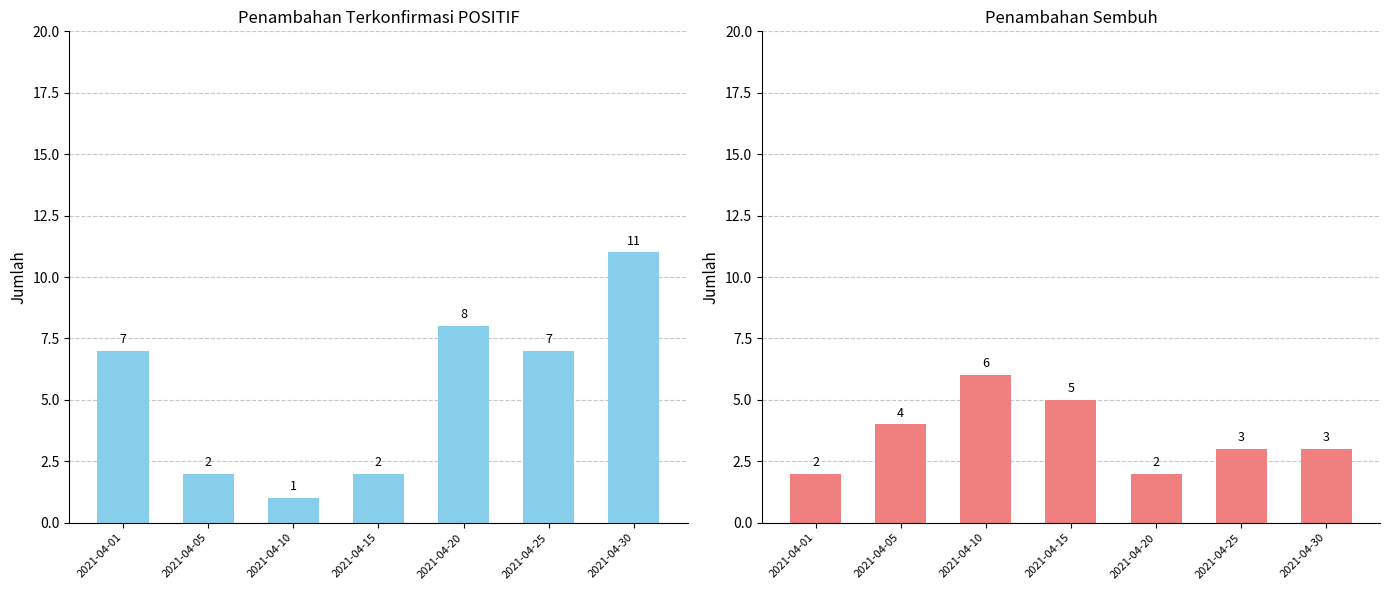

What is the value of the terkonfirmasi POSITIF (Penambahan) bar at the 5th from the left?

8